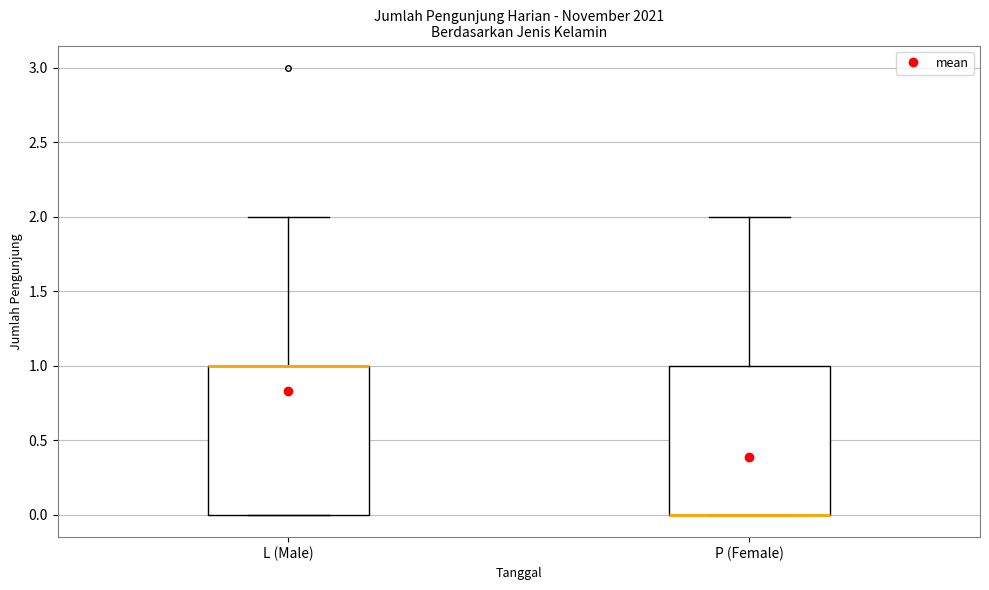

Reading left to right, transcribe this box plot: for each box, give where its median line is, the range the box spans, and where its two whiskers end, as read against the y-axis. The values are not printed on the chart, so give them approximately, as read against the axis.

L (Male): median 1 (drawn on the box's upper edge), box 0 to 1, whiskers 0 to 2
P (Female): median 0 (drawn on the box's lower edge), box 0 to 1, whiskers 0 to 2